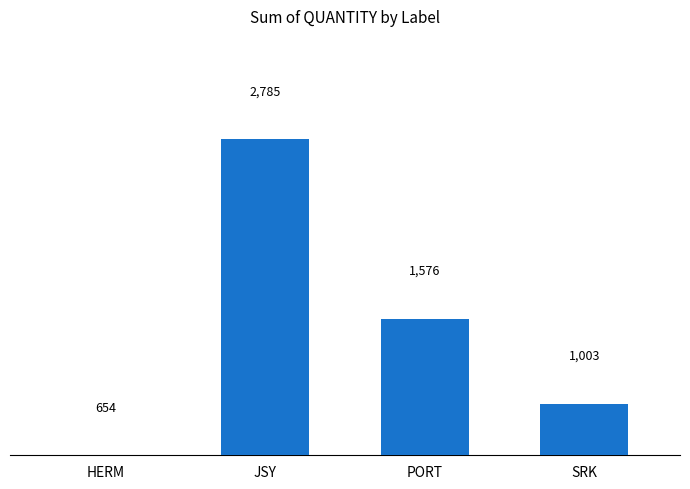

How many categories are shown in the chart?

4